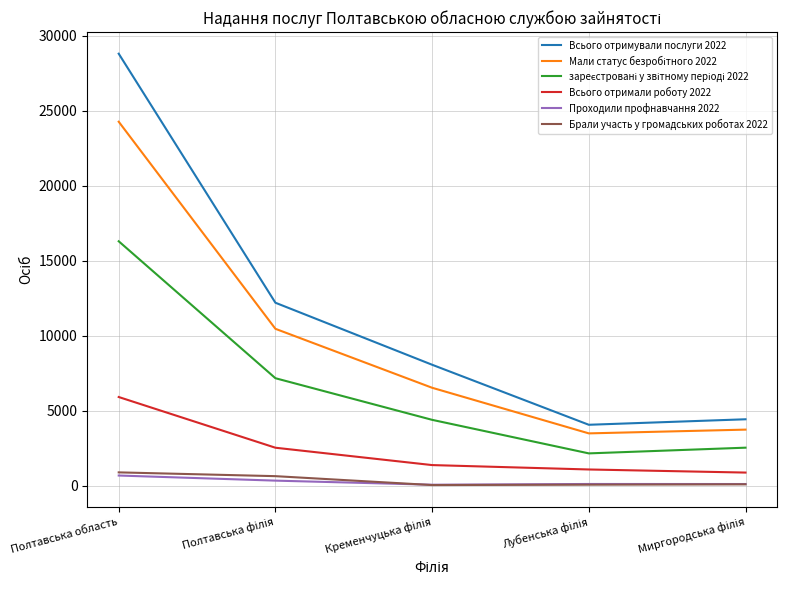

What is the greatest value displayed?

28795